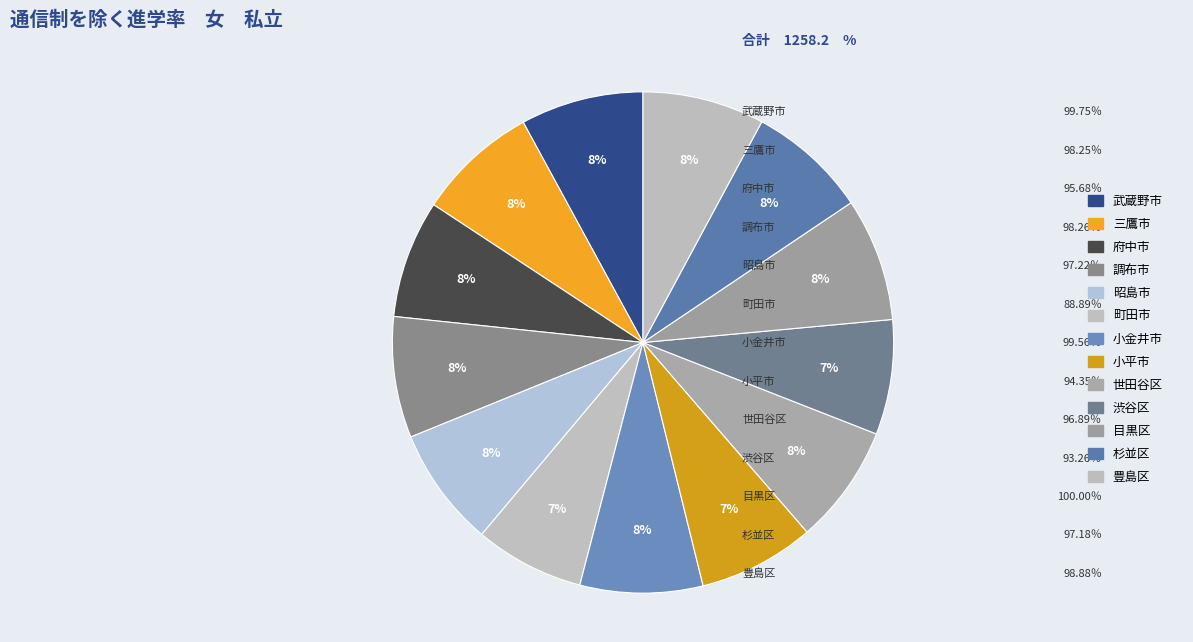

To the nearest percent, what is the difference between the largest and smallest slice percentages?

1%